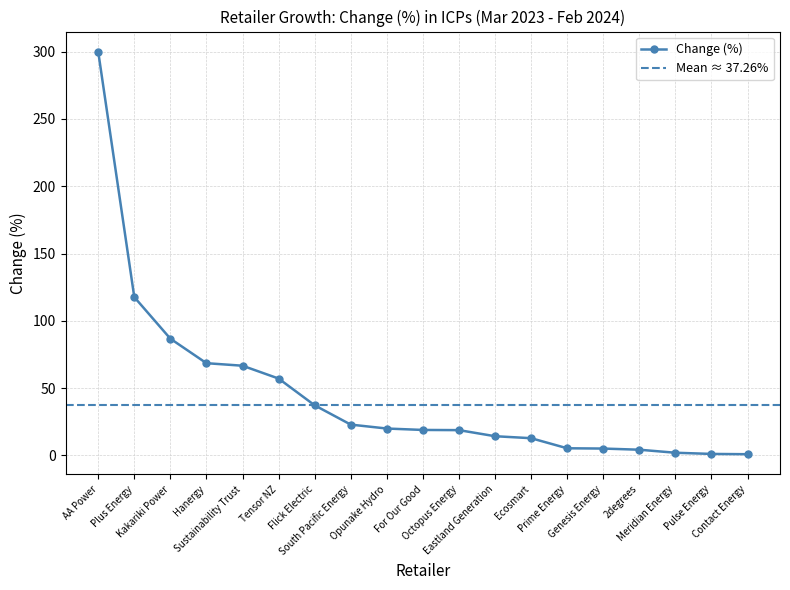

Is this an area chart (filled region under the line)?

No